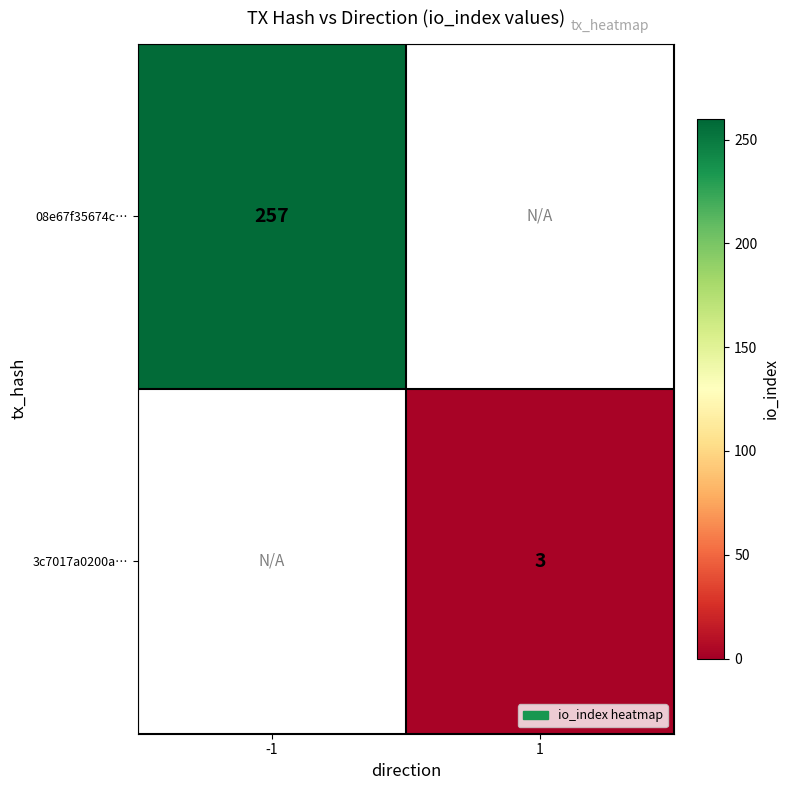

True or false: 08e67f35674c… has a value of 374 at -1.

False